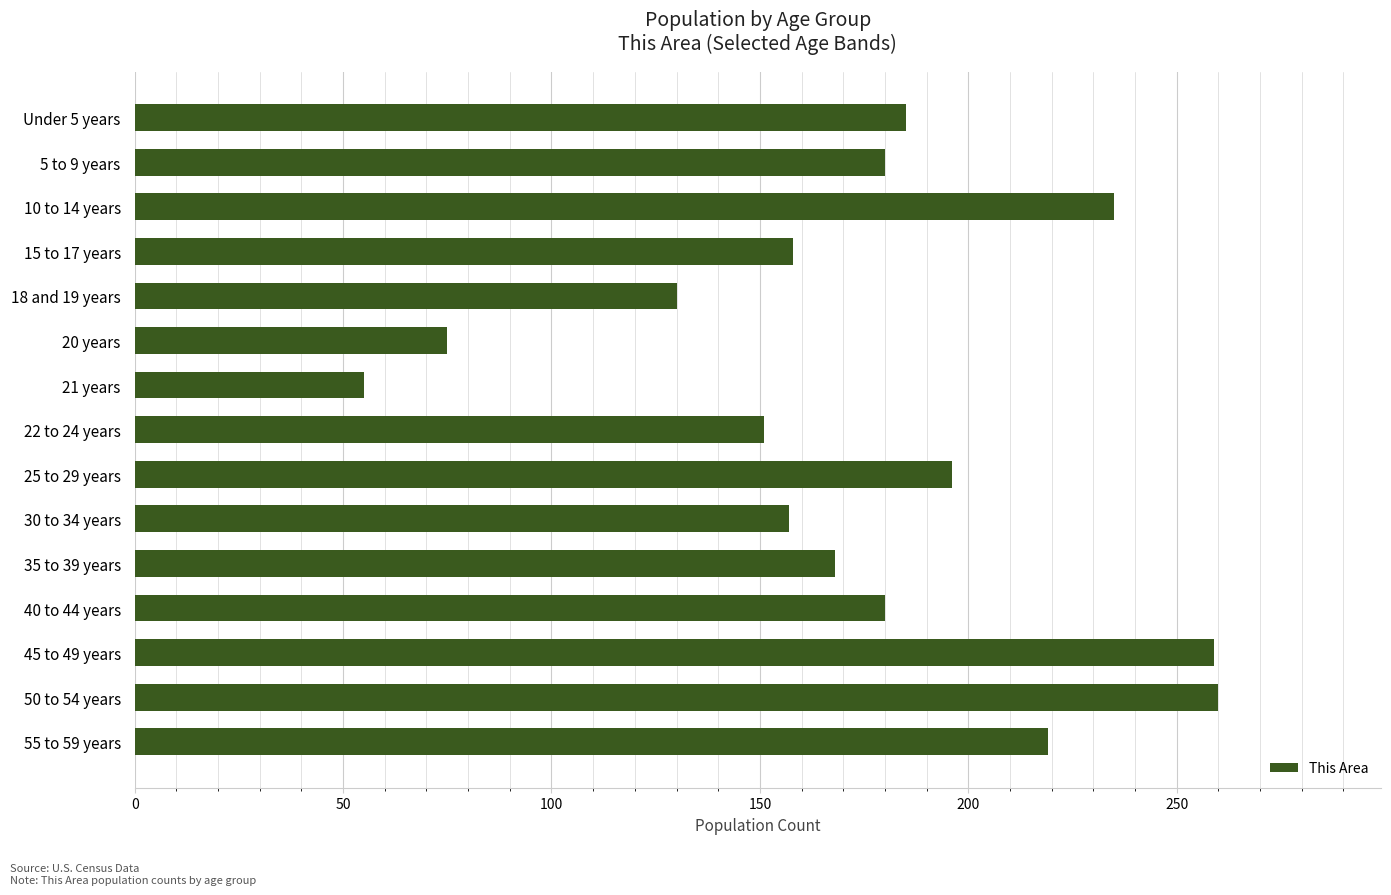

What is the difference between the maximum and second lowest values?

185